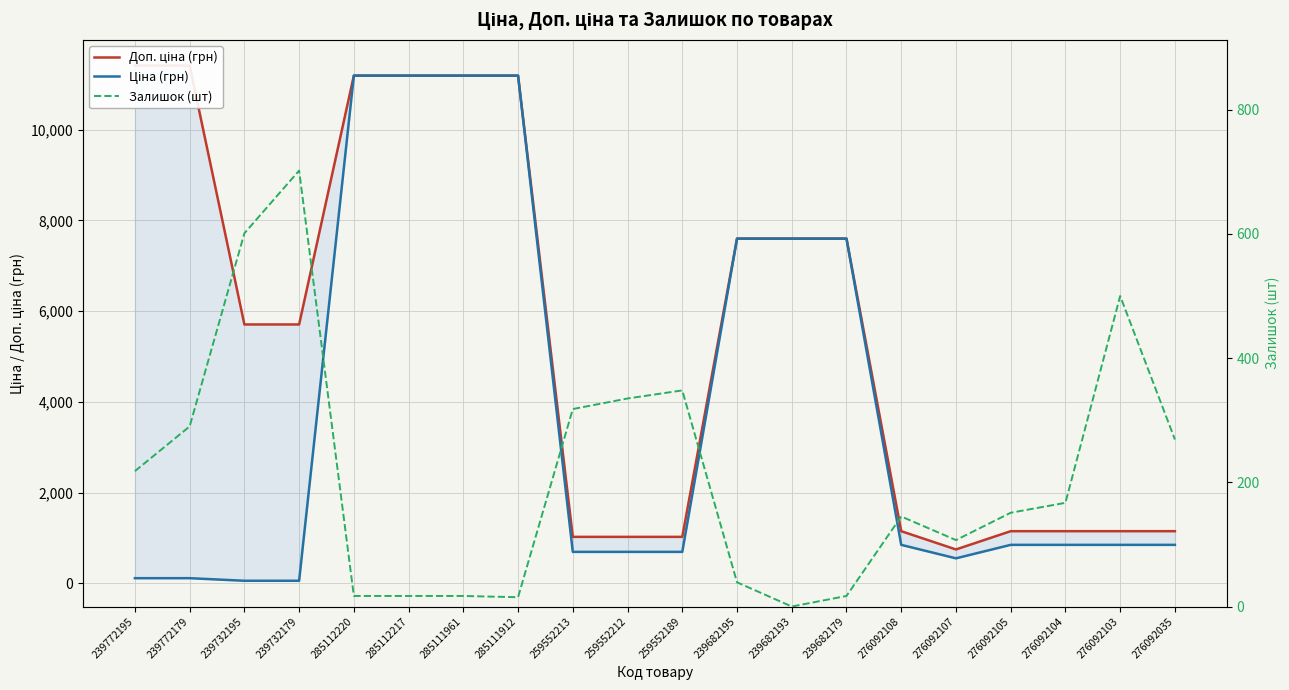

At which category does Доп. ціна (грн) reach its first local valley?

276092107